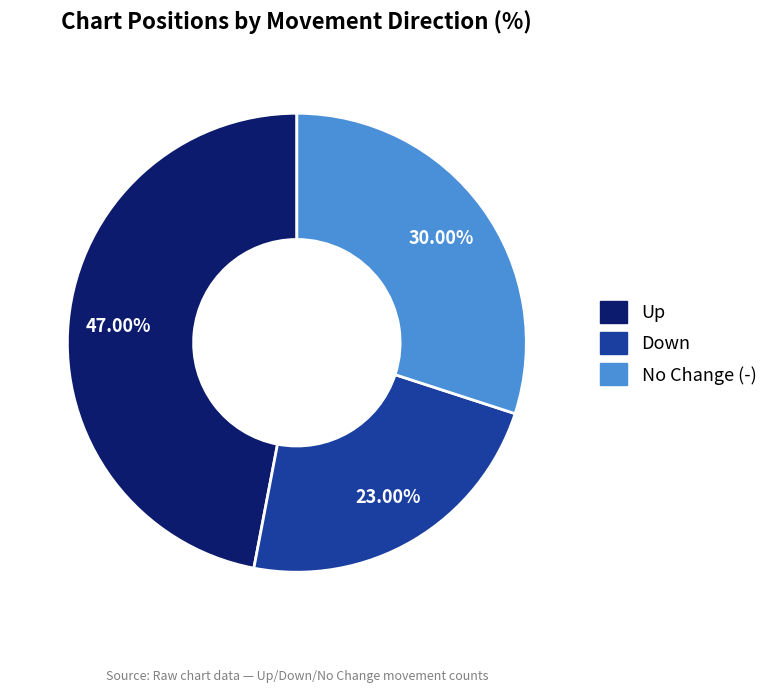

Which slice is the largest?

Up